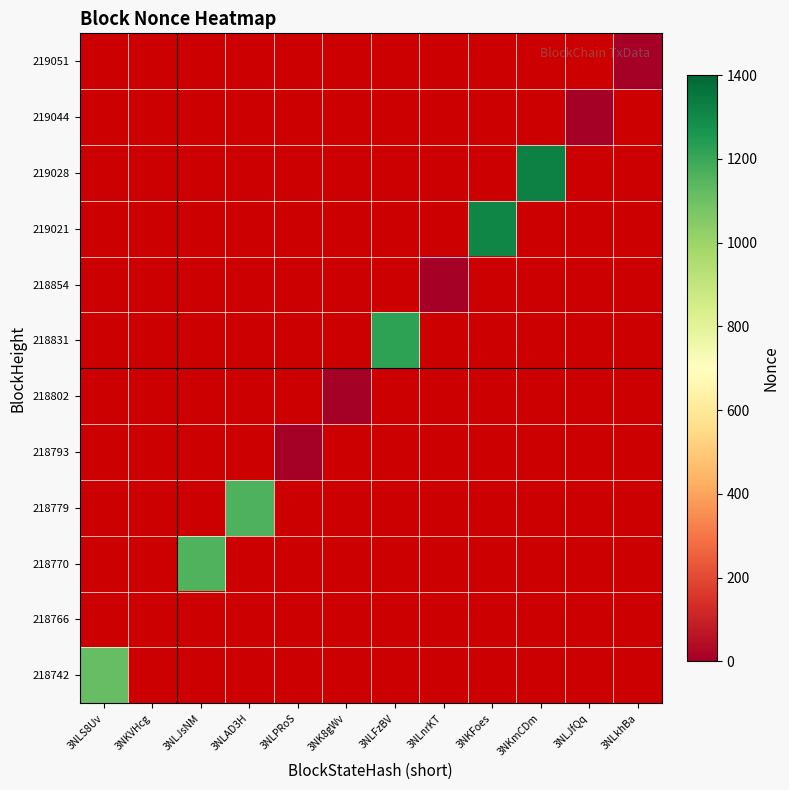

Read the 218831 value at 3NLFzBV.

1223.0